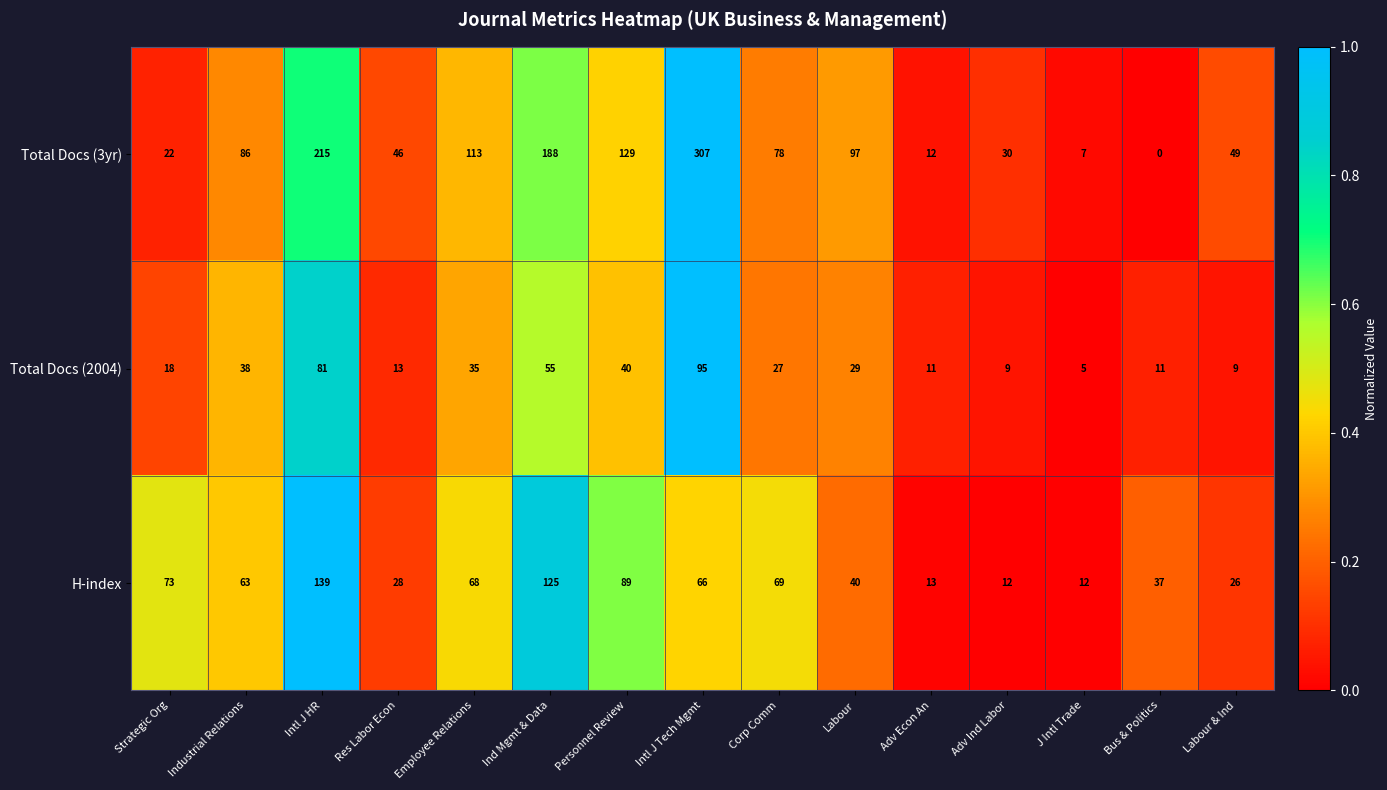

How many distinct data groups are displayed?

3